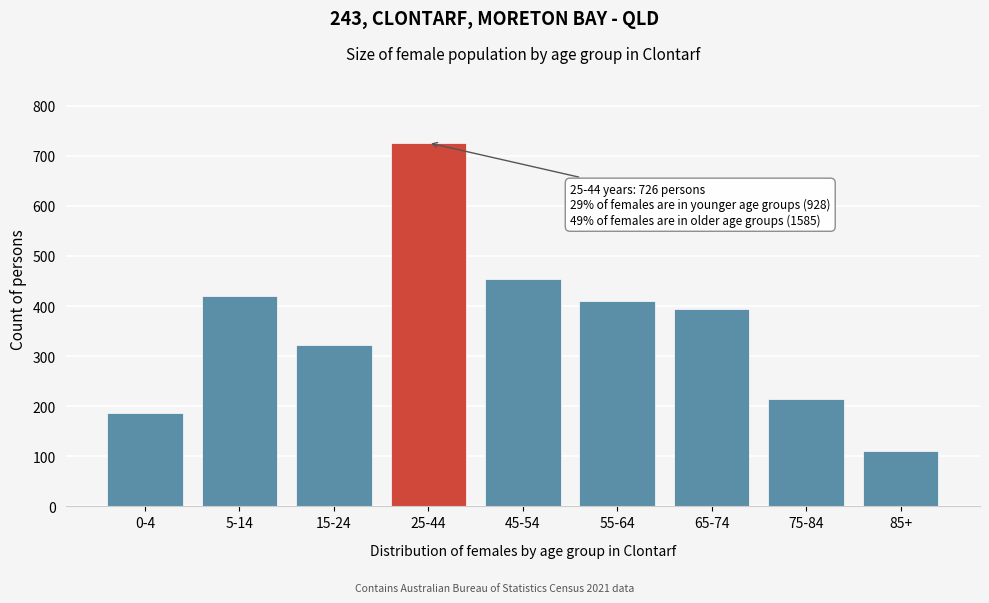

Reading right to left, extract all data points from this chart.

85+=111	75-84=214	65-74=395	55-64=410	45-54=455	25-44=726	15-24=322	5-14=420	0-4=186